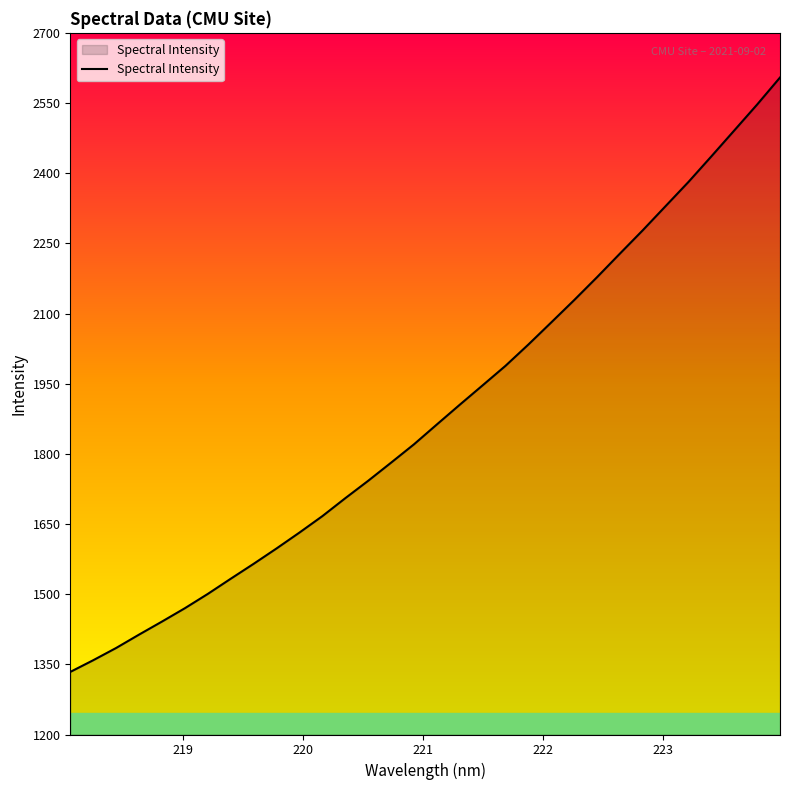

How many lines are shown in the chart?

1